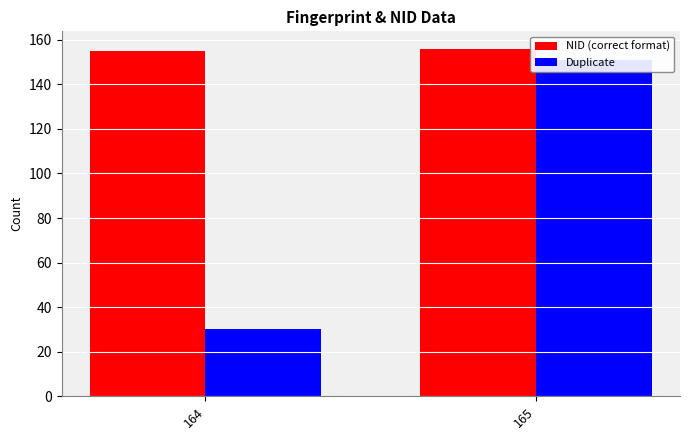

How many bars are there in total?

4